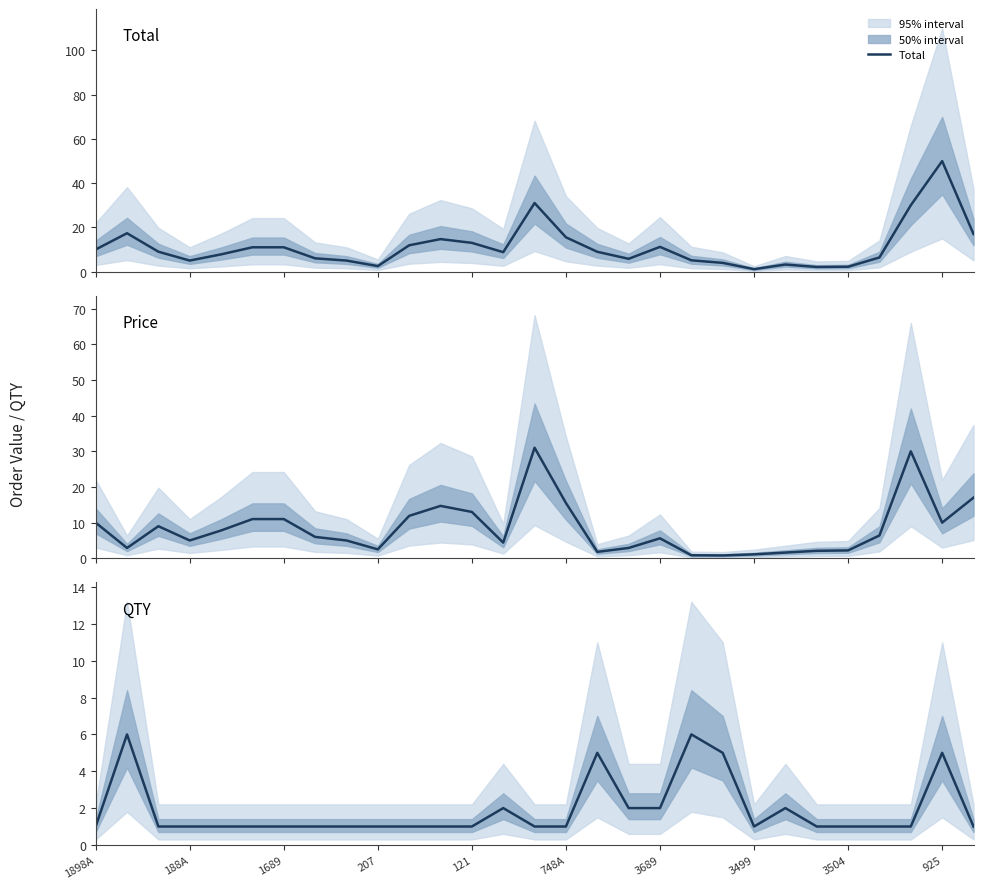

Which series has the largest range (max minus min)?

Total